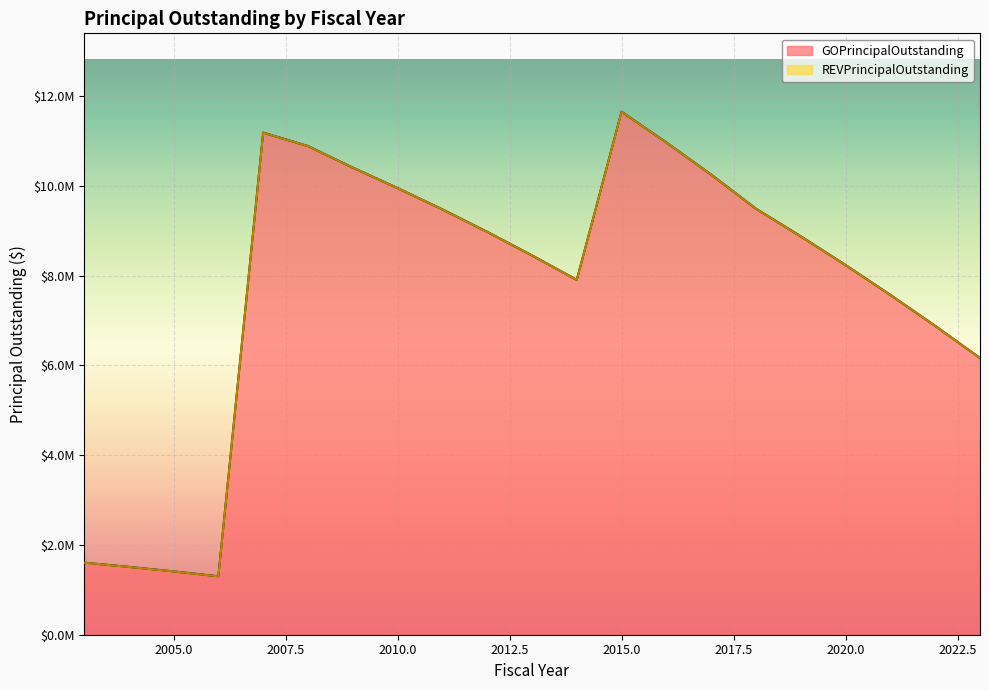

What is the change in value from 2008 to 2018?

-1395000